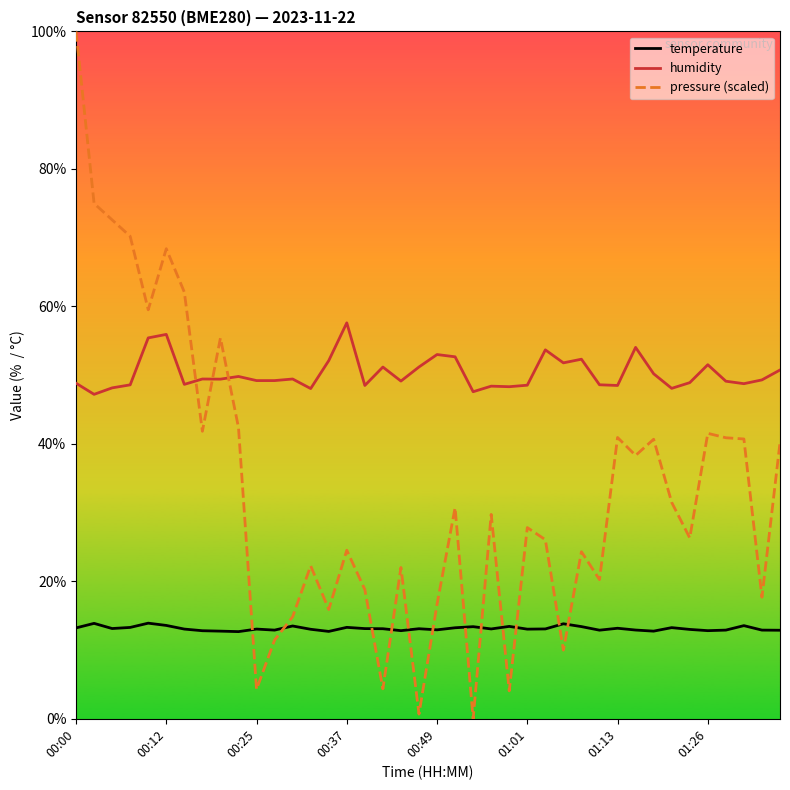

What is the greatest value displayed?

100.0